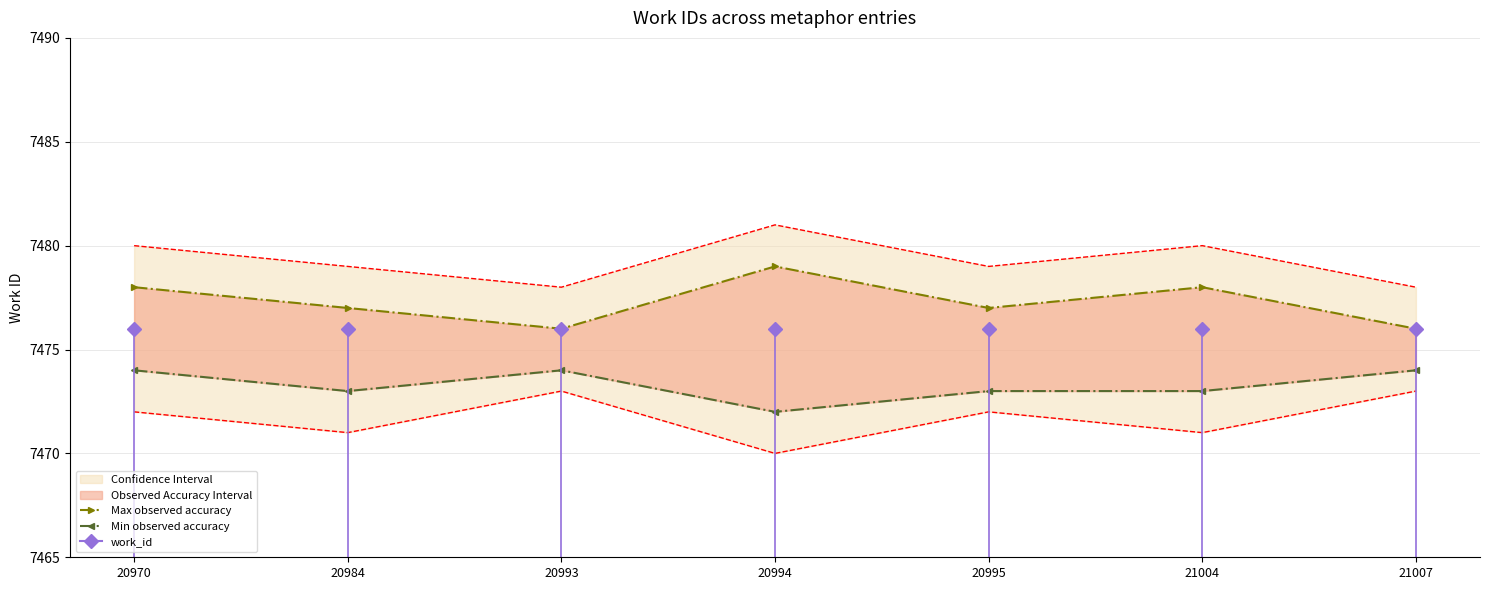

Is this an area chart (filled region under the line)?

No